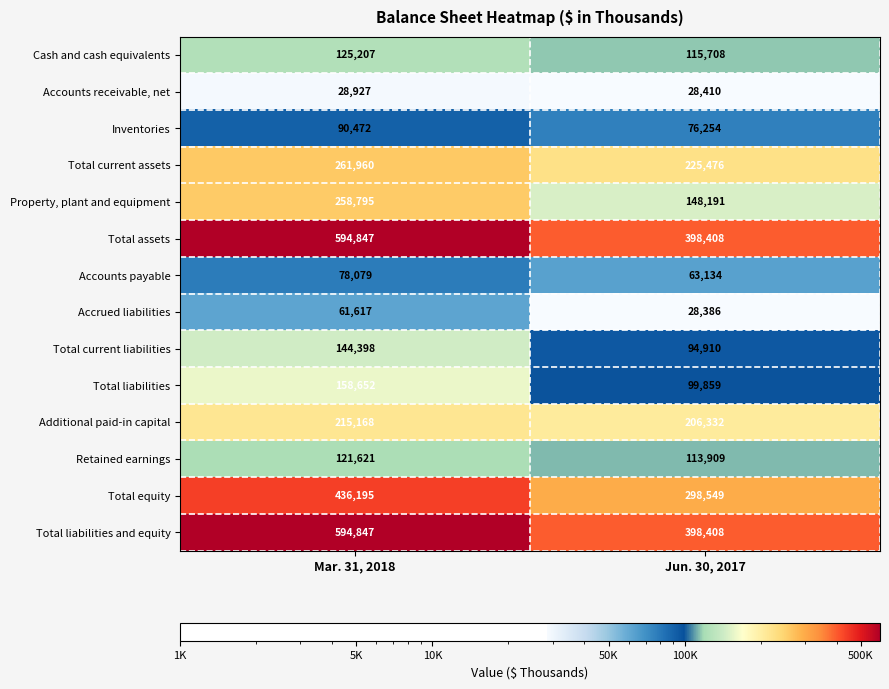

True or false: Accrued liabilities has a value of 61617 at Mar. 31, 2018.

True